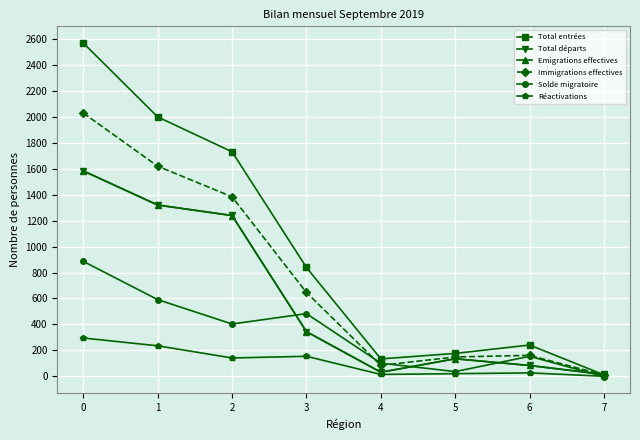

What is the maximum value shown in the chart?

2570